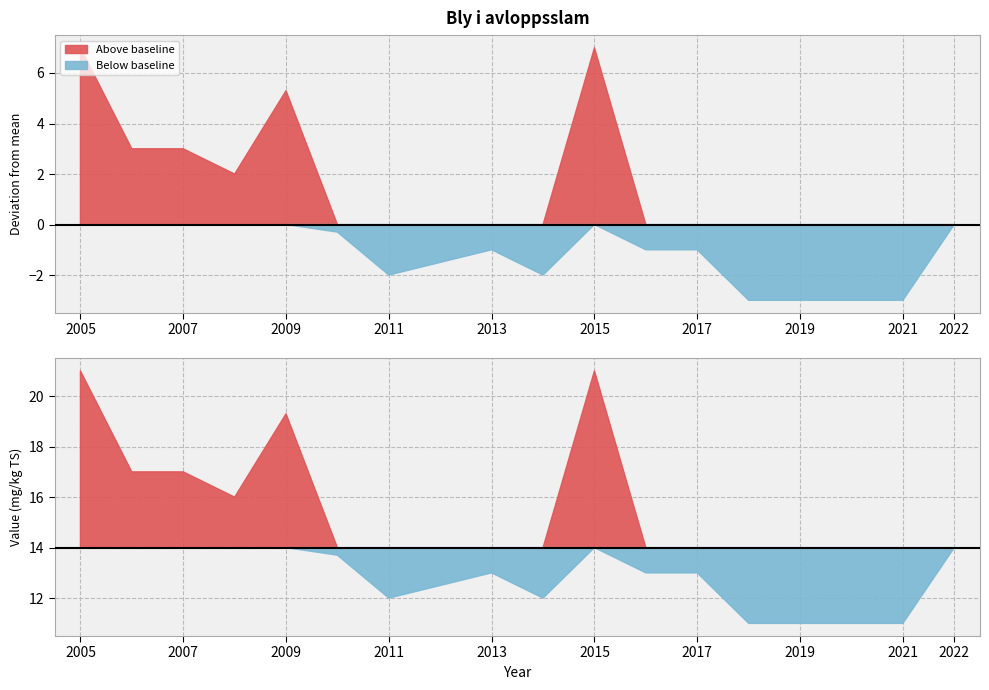

Does the chart display data point markers on the line(s)?

No